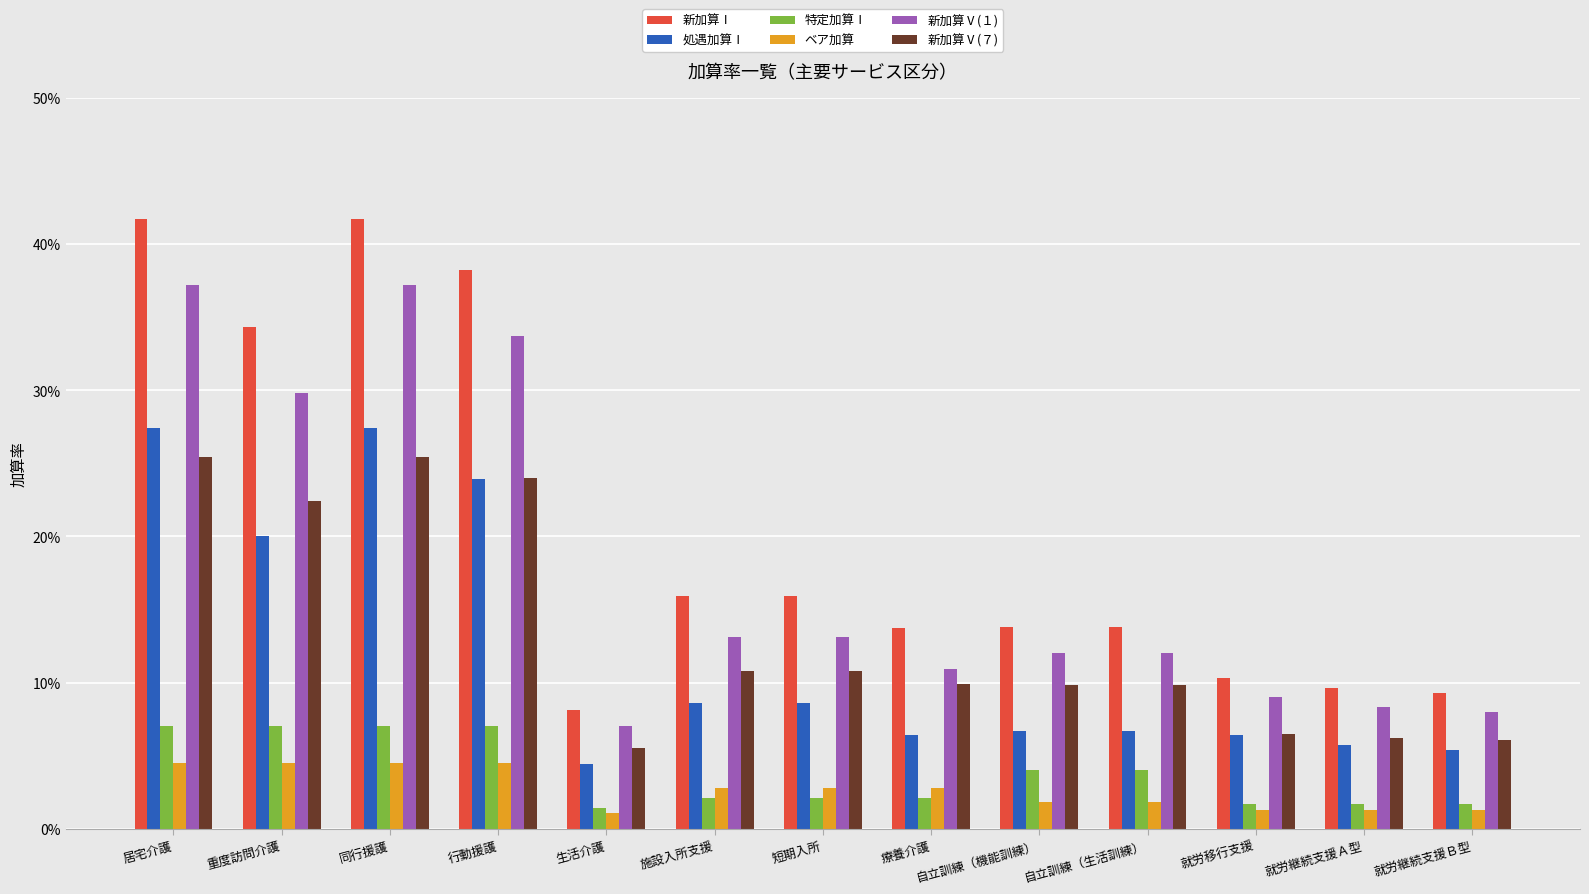

At how many categories does at least one series exceed 0?

13